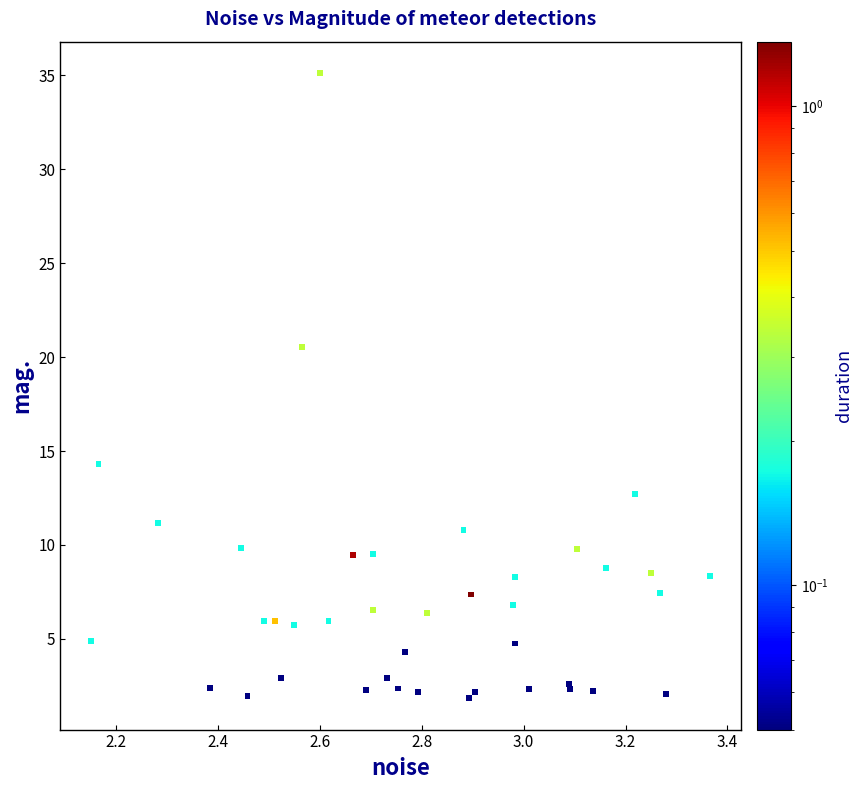

What Y value in the scatter plot is closest to 18?

20.6